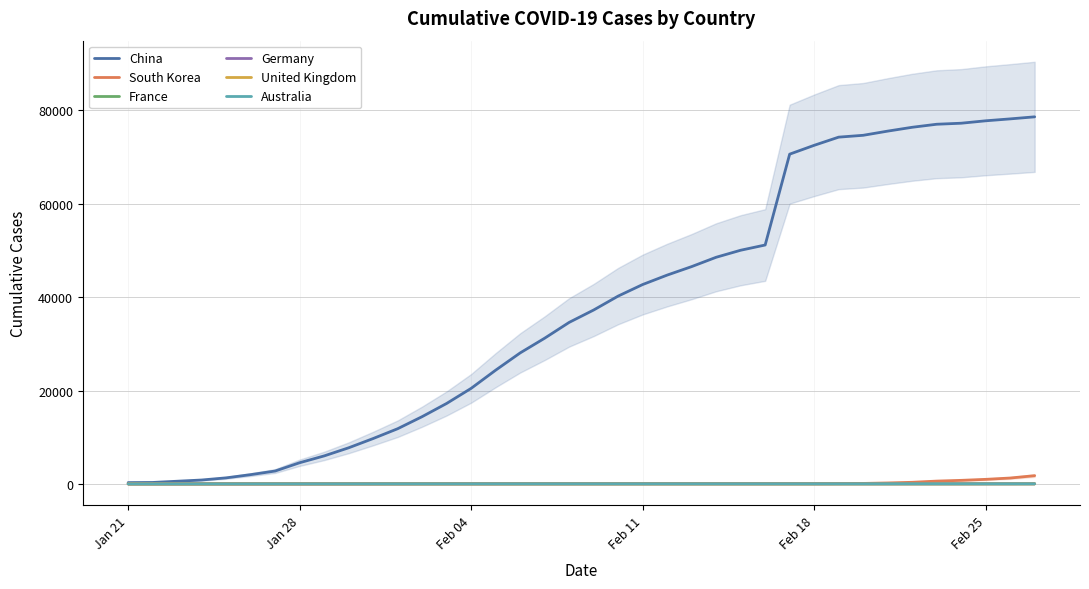

What is the maximum value for Germany?

21